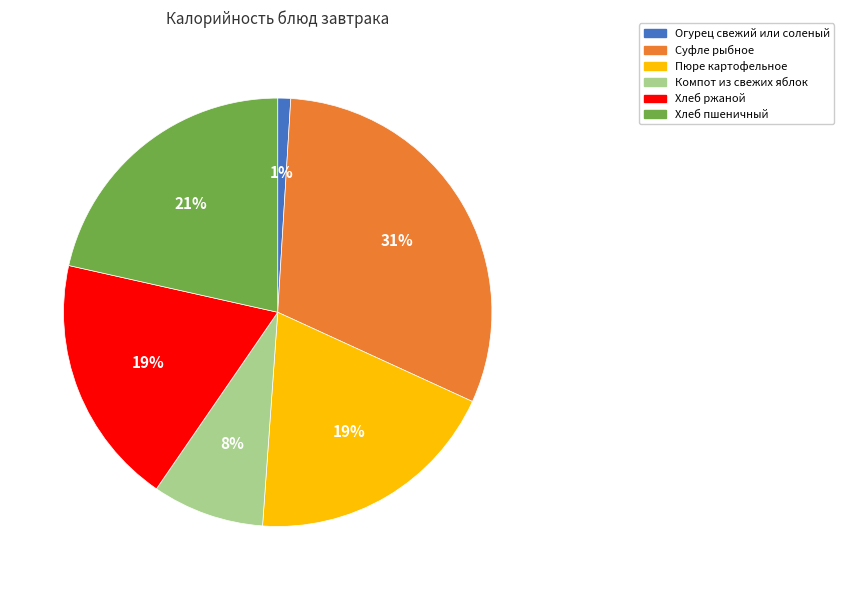

Do Хлеб ржаной and Огурец свежий или соленый together represent more than half of the pie?

No